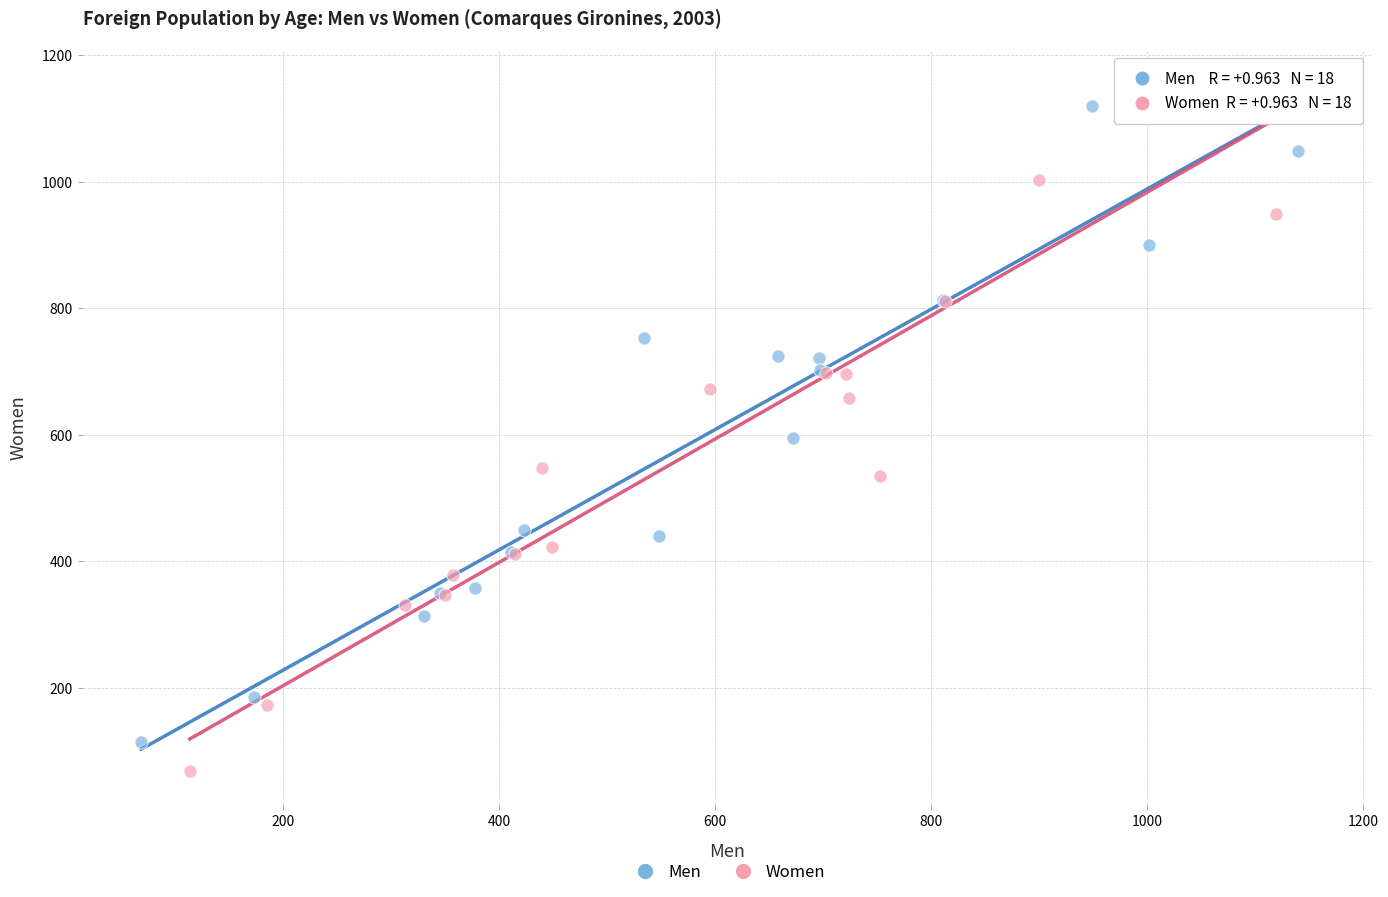

Which series has the largest Y range (max minus min)?

Women